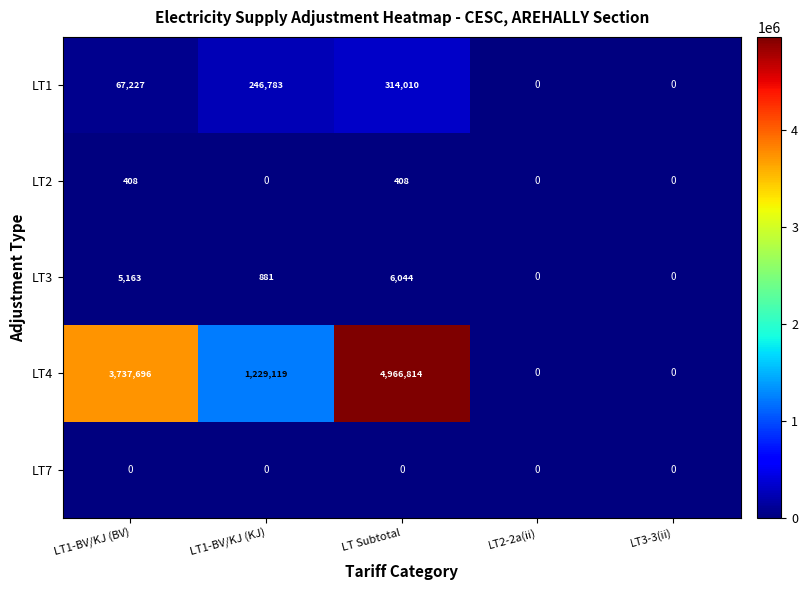

The LT4 series shows 4966814 at LT Subtotal. True or false?

True